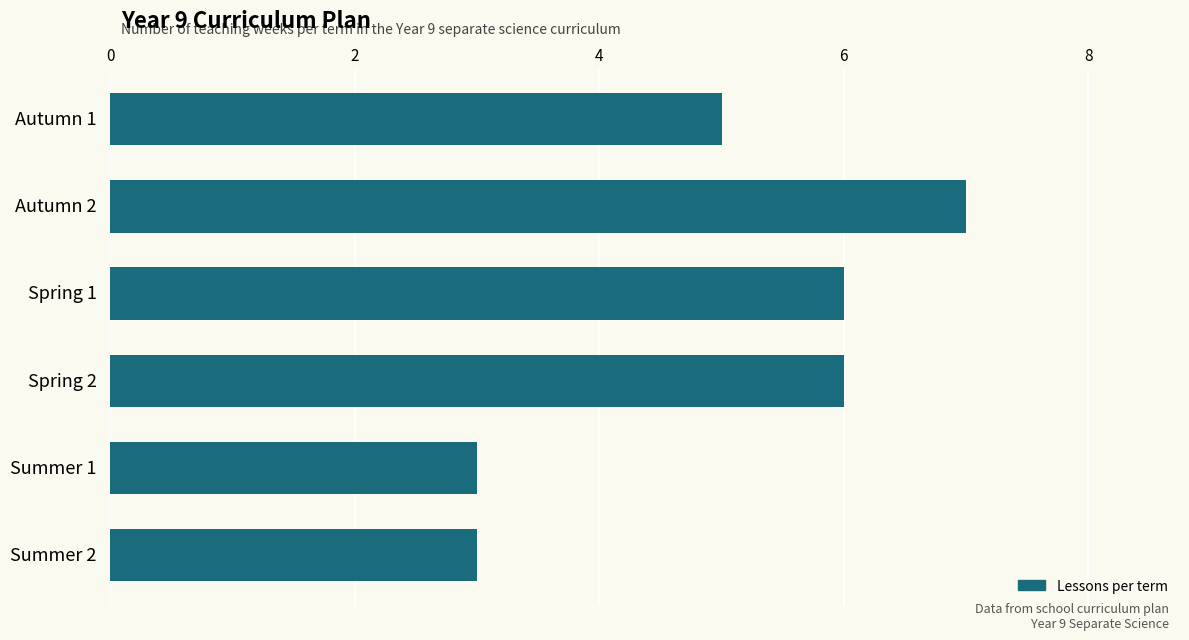

Reading bottom to top, transcribe all the data shown in this chart.

Summer 2=3	Summer 1=3	Spring 2=6	Spring 1=6	Autumn 2=7	Autumn 1=5